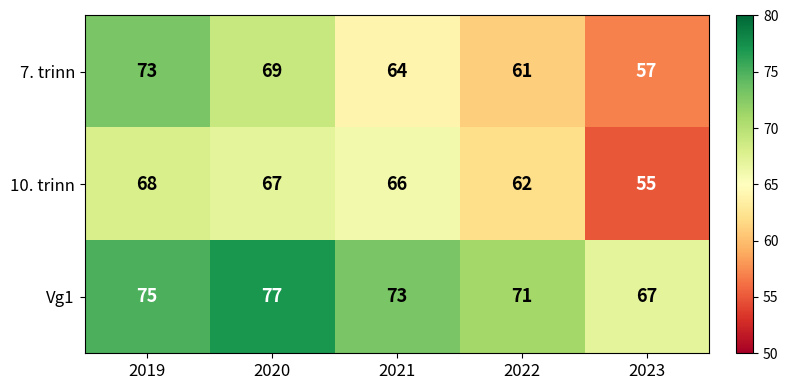

The Vg1 series shows 109 at 2019. True or false?

False